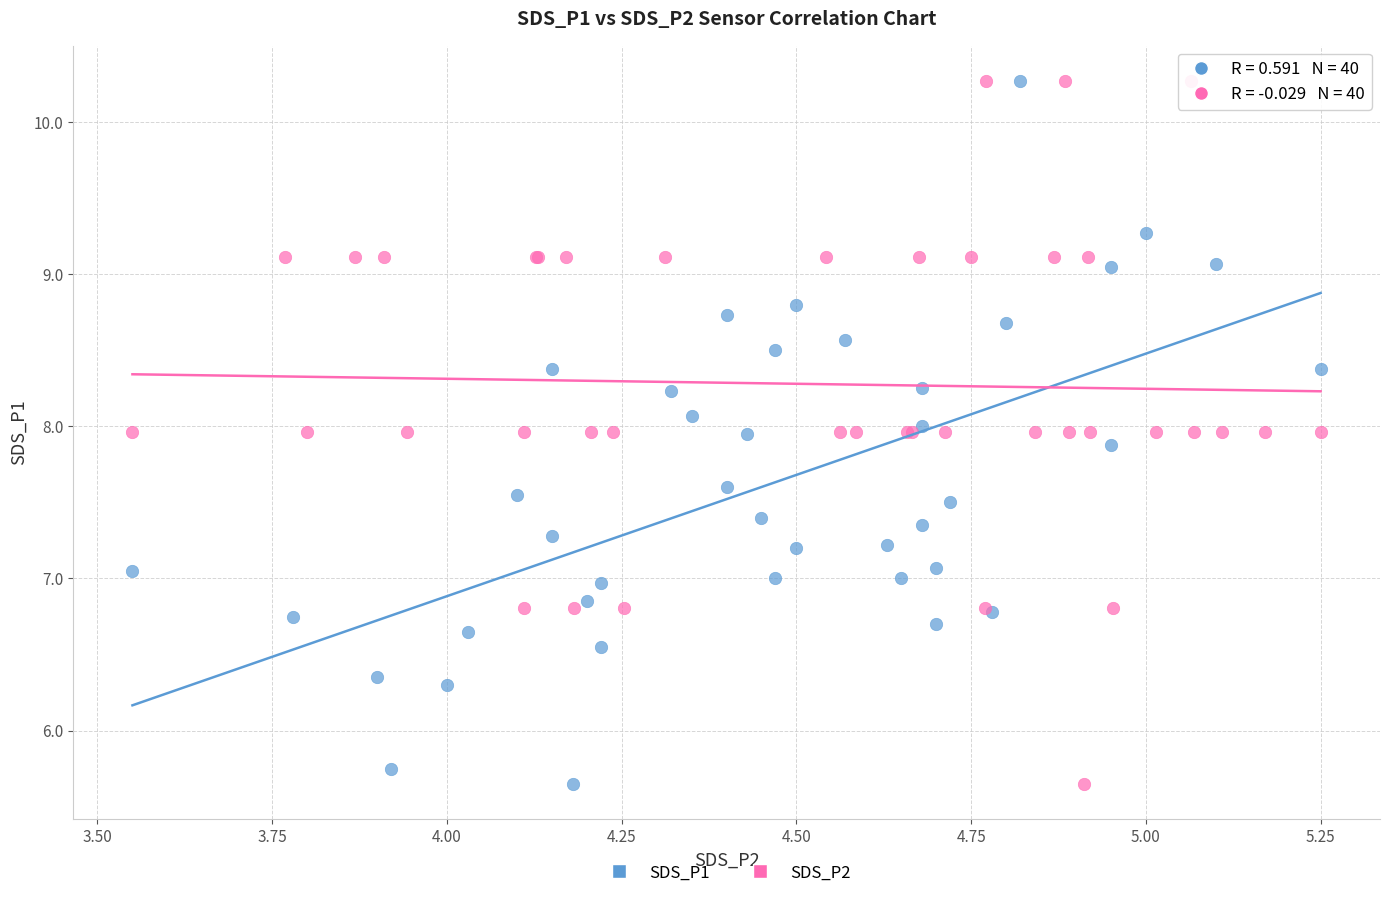

What are all the series names shown in the legend?

SDS_P1, SDS_P2